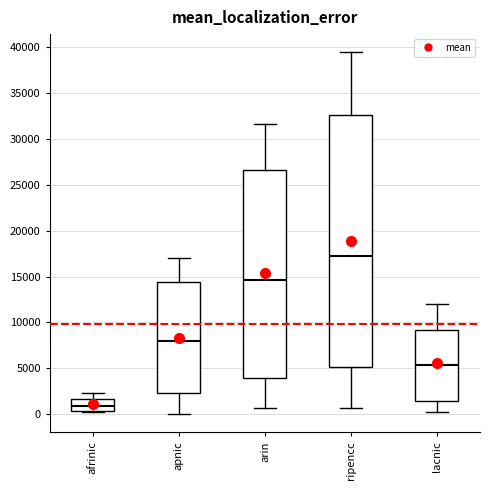

Comparing the boxes themselves (not the whiskers), which one is the tallest?

ripencc